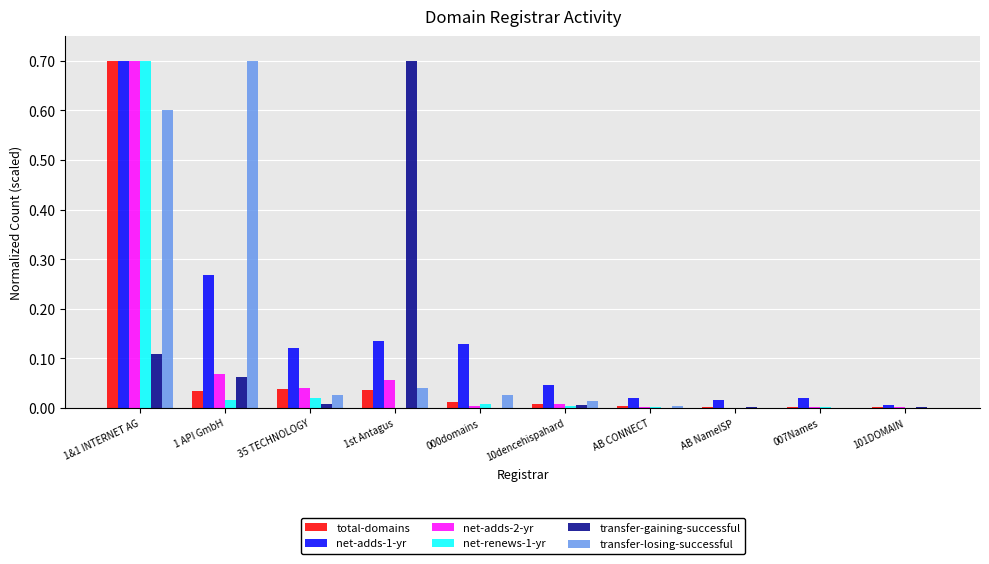

The value of net-adds-1-yr at 101DOMAIN is 0.0. True or false?

True